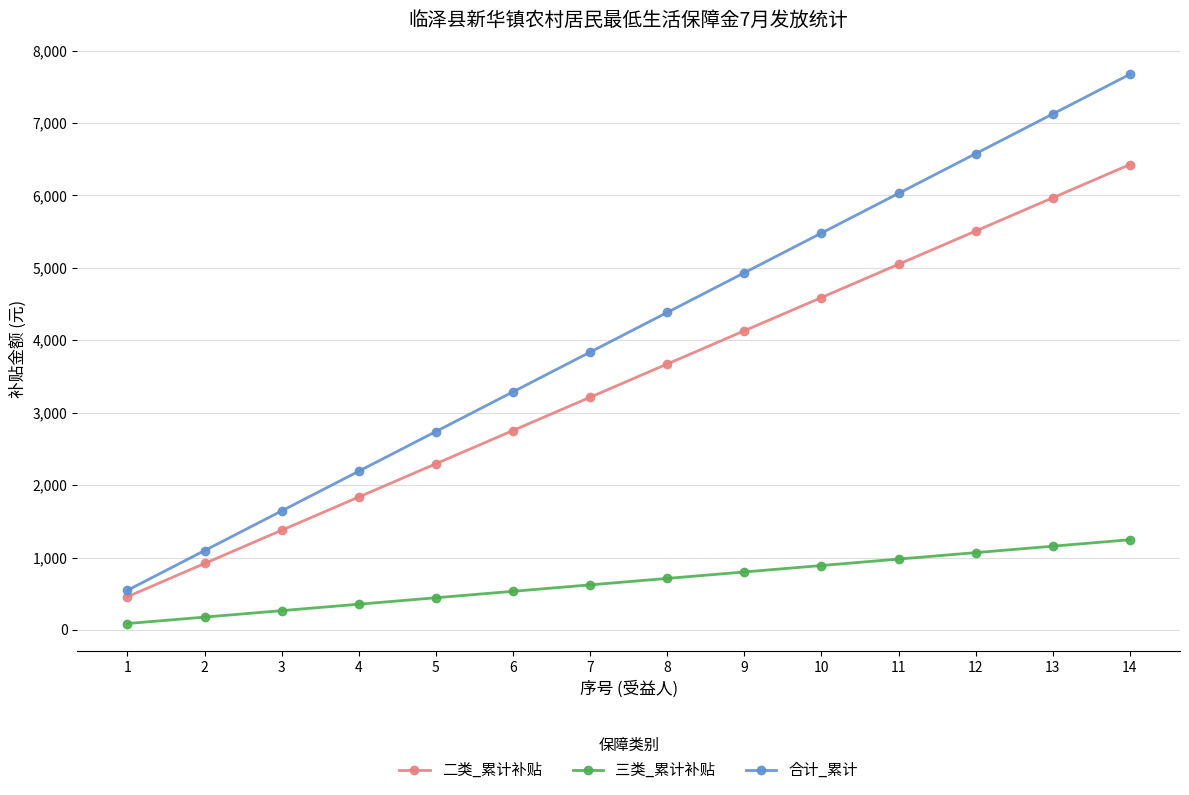

Reading right to left, what are all the values shown in this chart?

二类_累计补贴: 14=6426	13=5967	12=5508	11=5049	10=4590	9=4131	8=3672	7=3213	6=2754	5=2295	4=1836	3=1377	2=918	1=459
三类_累计补贴: 14=1246	13=1157	12=1068	11=979	10=890	9=801	8=712	7=623	6=534	5=445	4=356	3=267	2=178	1=89
合计_累计: 14=7672	13=7124	12=6576	11=6028	10=5480	9=4932	8=4384	7=3836	6=3288	5=2740	4=2192	3=1644	2=1096	1=548